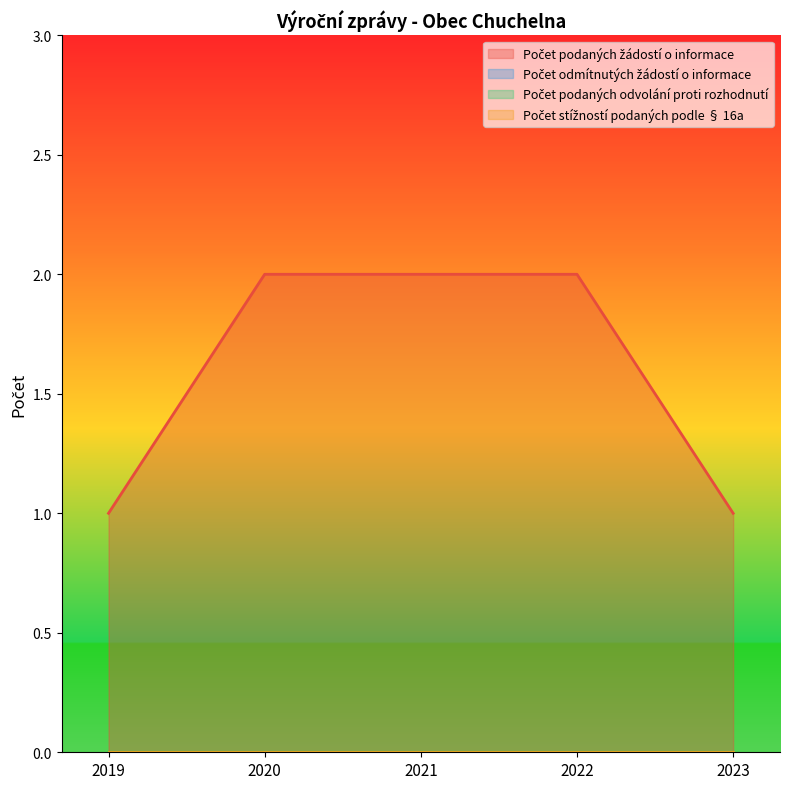

What is the total value across all series at 2020?

2